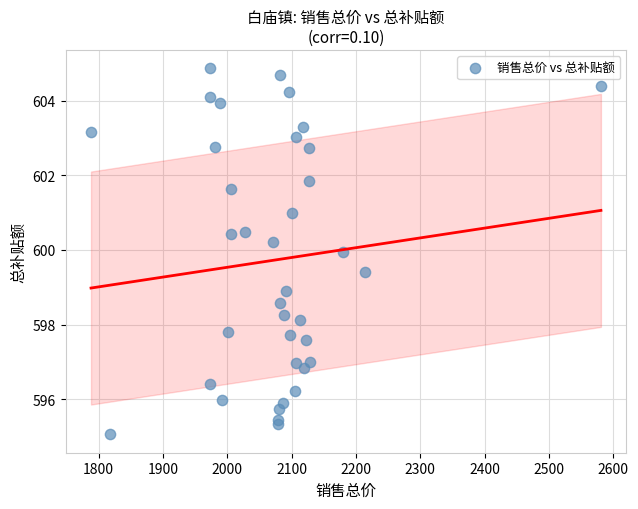

What is the range of Y values (max minus min)?

9.8